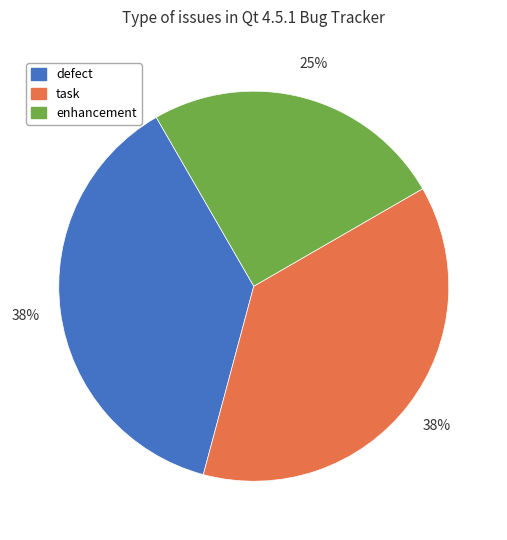

To the nearest percent, what portion does task represent?

37%